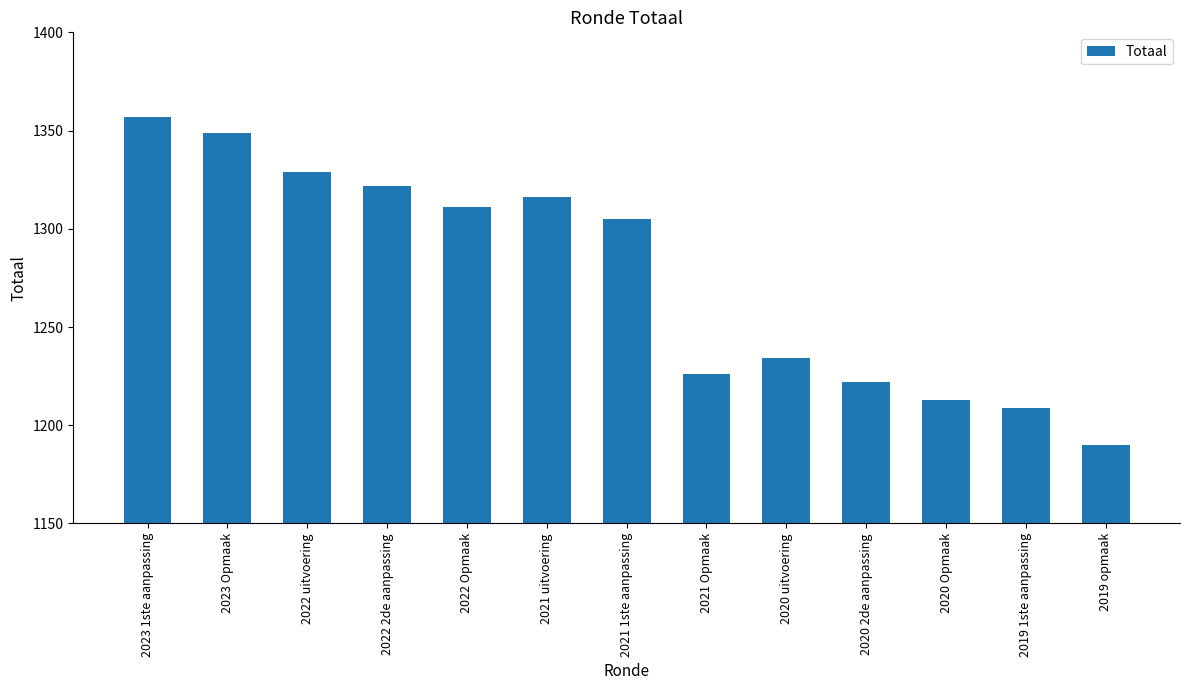

How many values are below 1305?

6